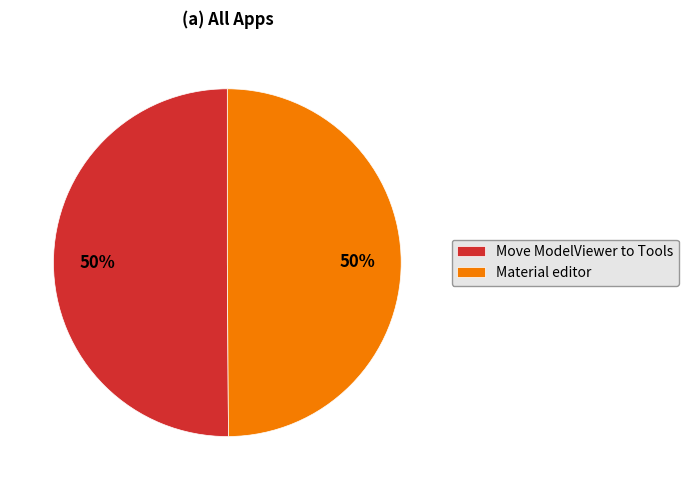

Is it true that Move ModelViewer to Tools is 59% of the pie?

False